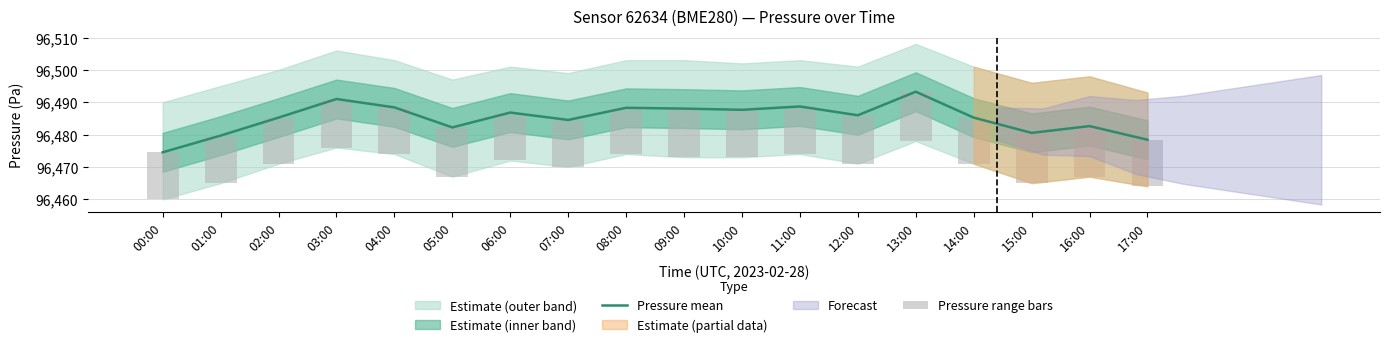

What is the minimum value for Pressure mean?

96474.5